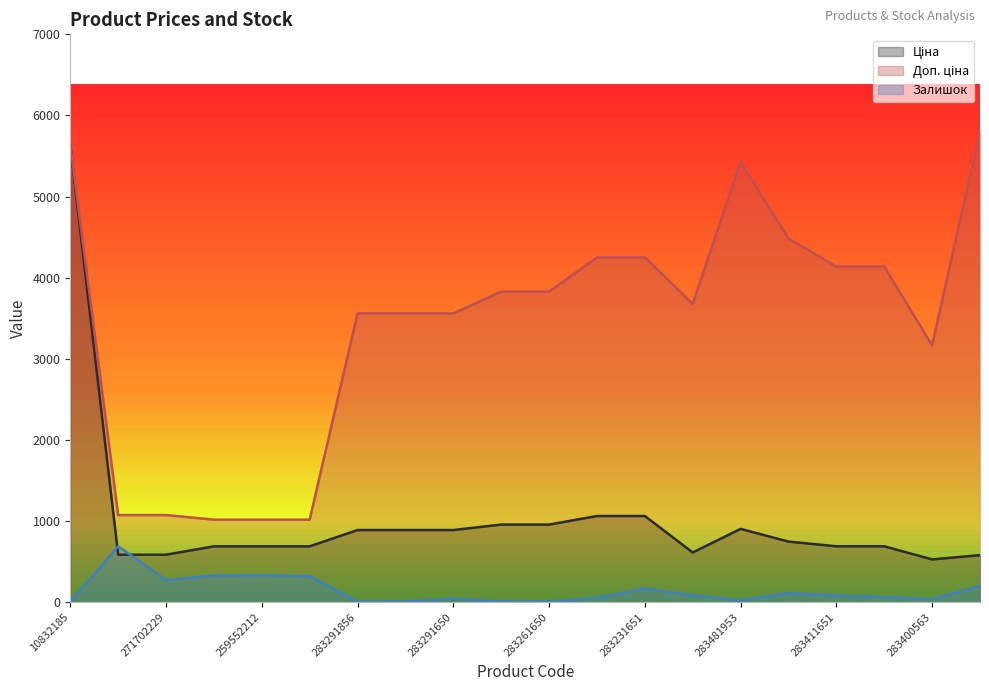

Between 283261650 and 271702229, which is larger?

283261650